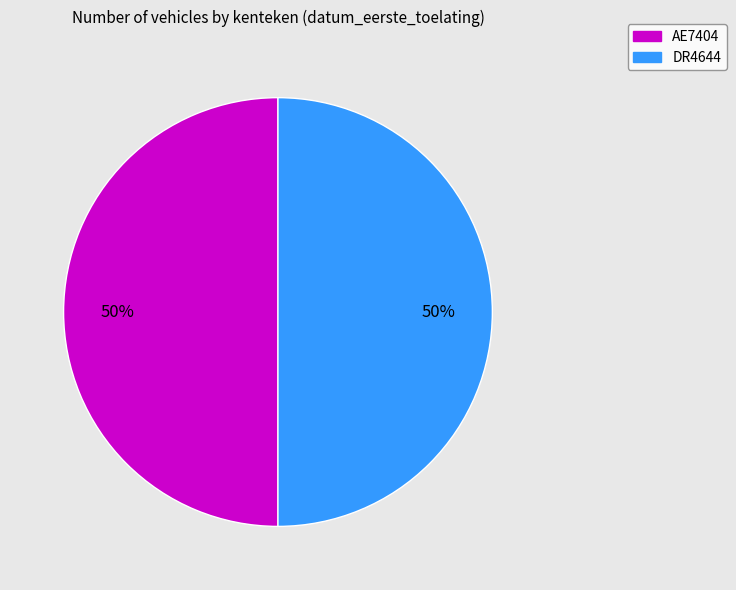

Approximately how many times larger is the value at AE7404 compared to DR4644?

1.0